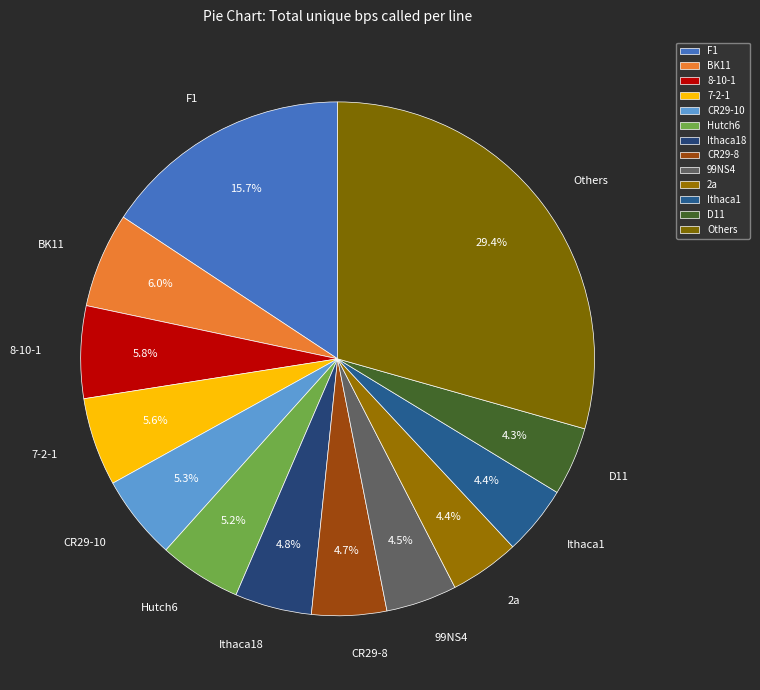

How many segments does this pie chart have?

13